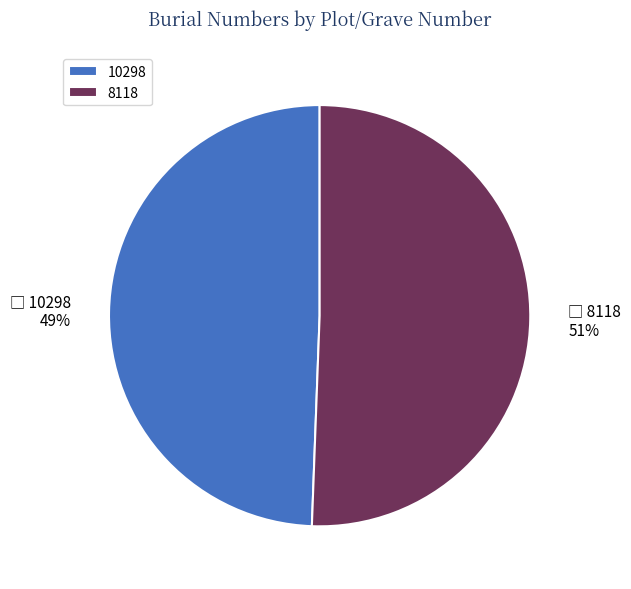

Which slice is the smallest?

10298